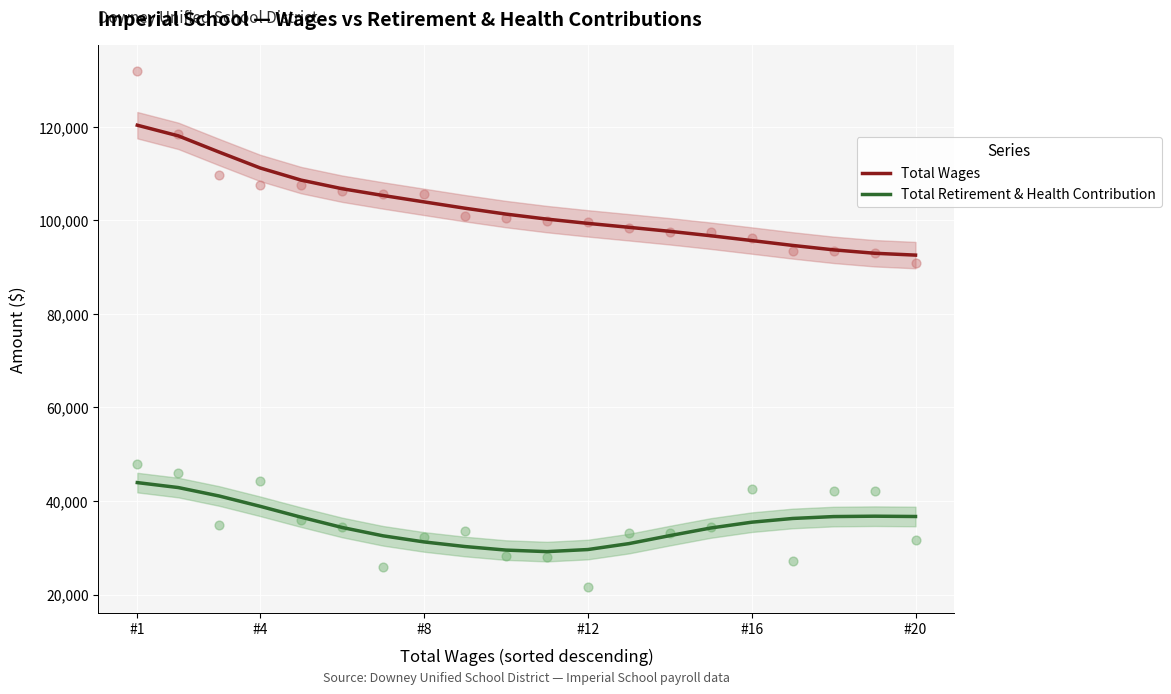

Which series has the largest Y range (max minus min)?

Total Wages